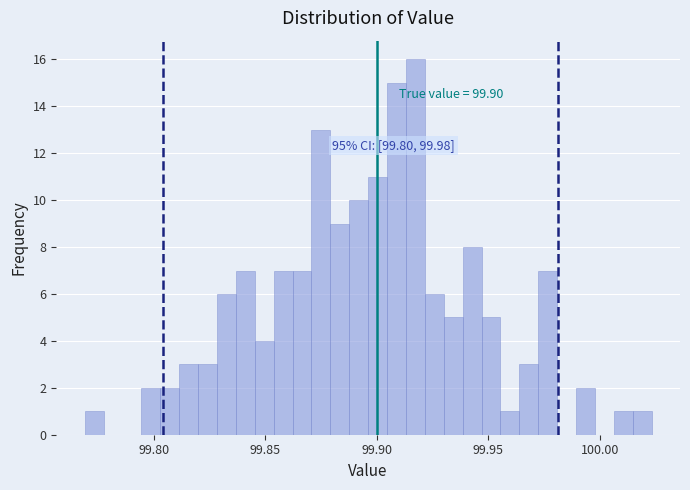

Around what value on the x-axis is the tallest bar? Give the approximate position of its centre, as read against the axis.

99.915